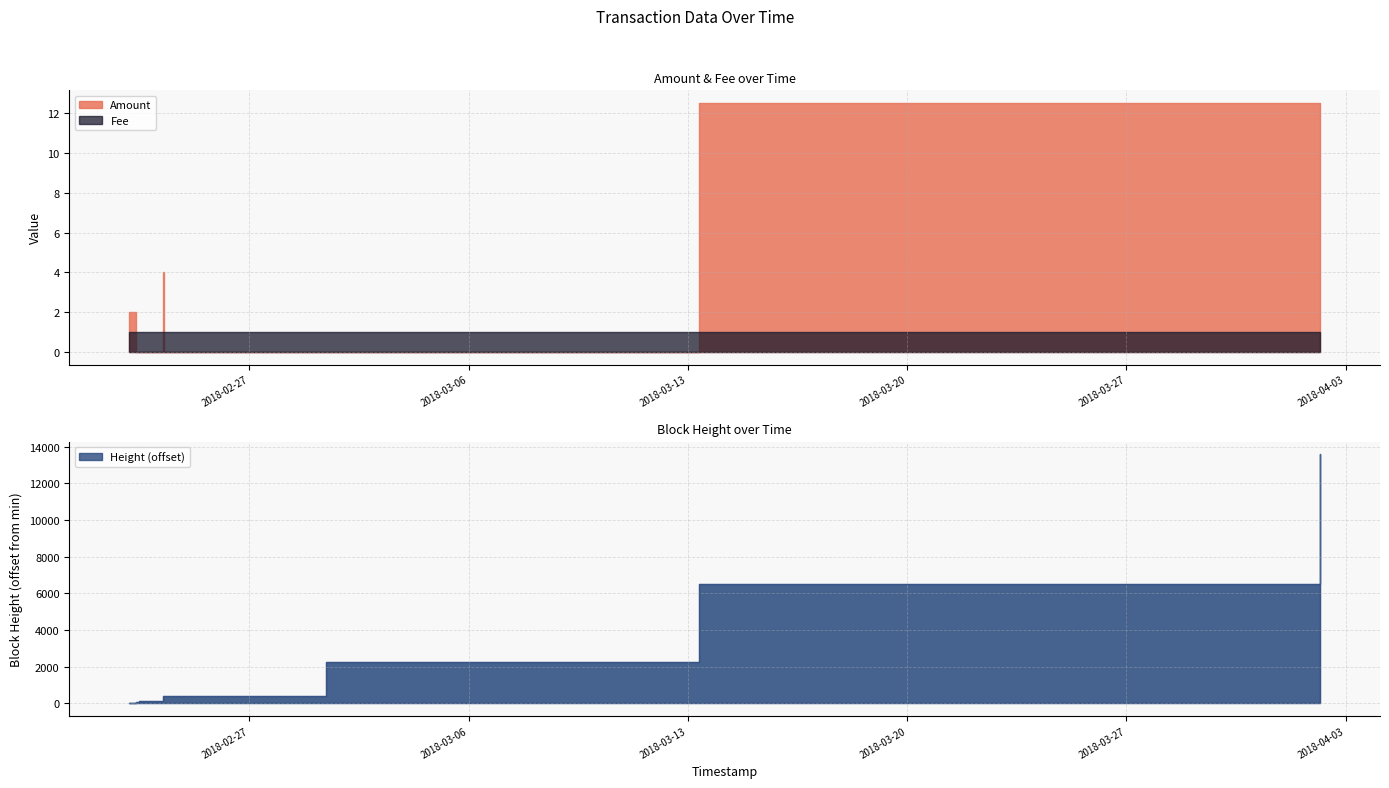

True or false: Fee and Height cross at least once.

False